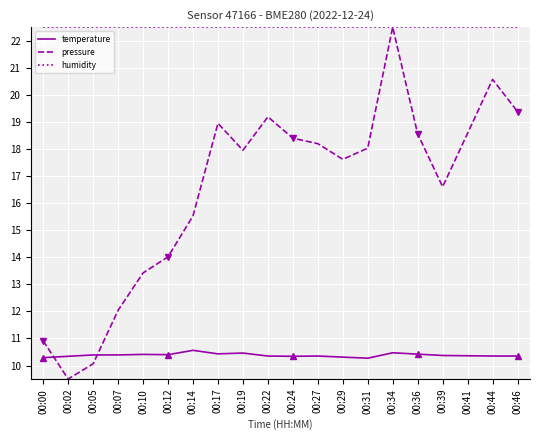

At which label does humidity reach its peak?

00:00